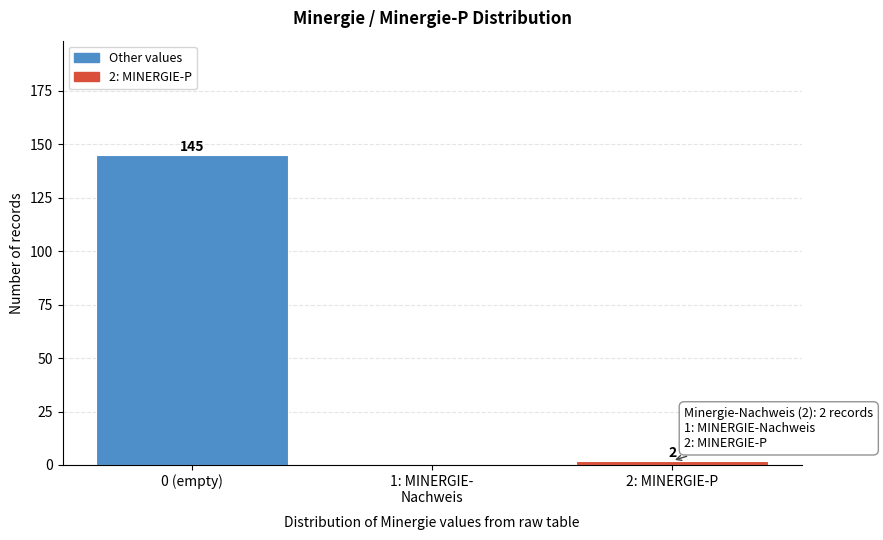

What is the sum of all values?

147